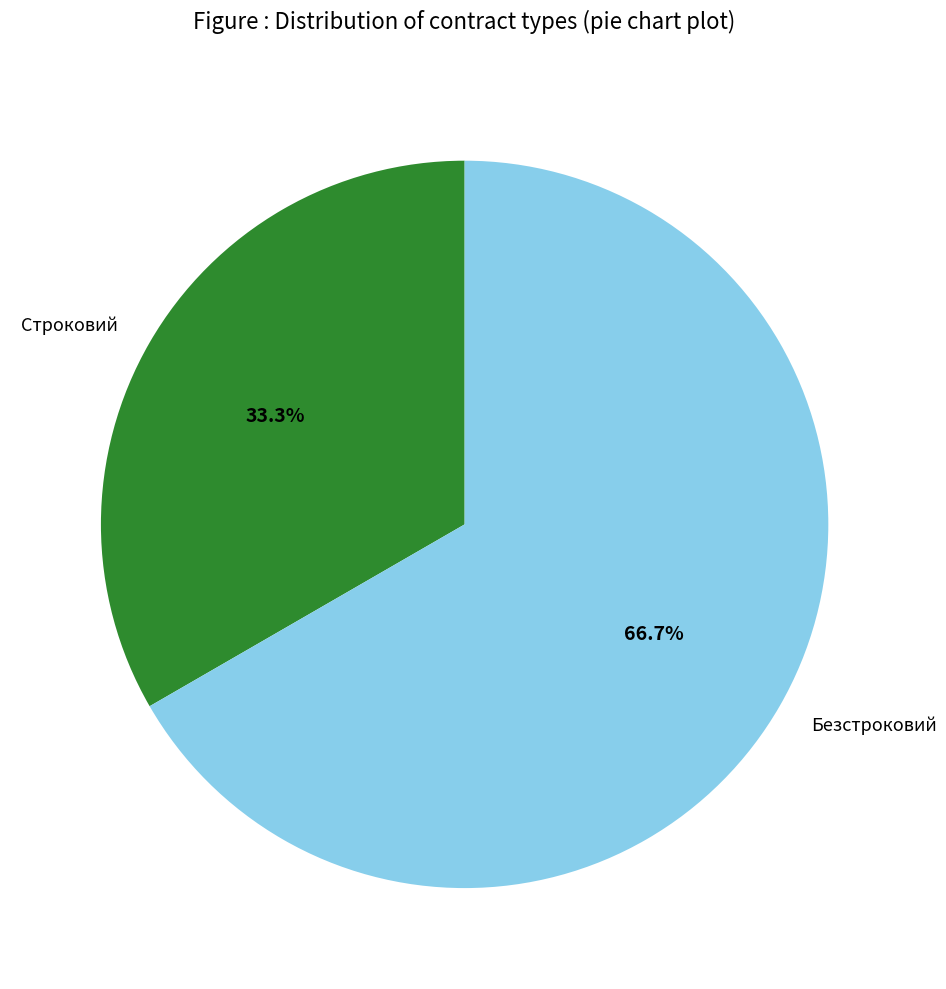

To the nearest percent, what is the combined percentage of Строковий and Безстроковий?

100%